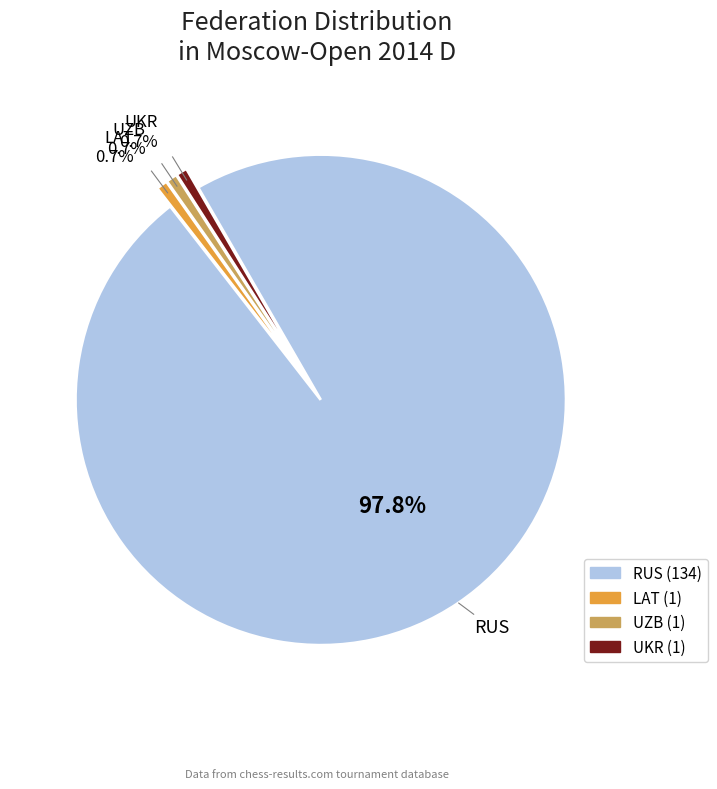

True or false: RUS accounts for 98% of the total.

True